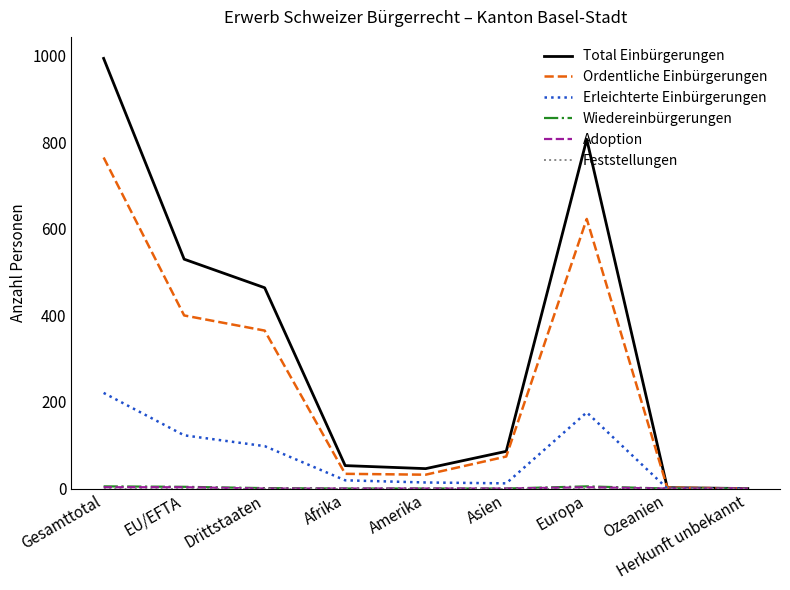

Where is the first local maximum for Total Einbürgerungen?

Europa